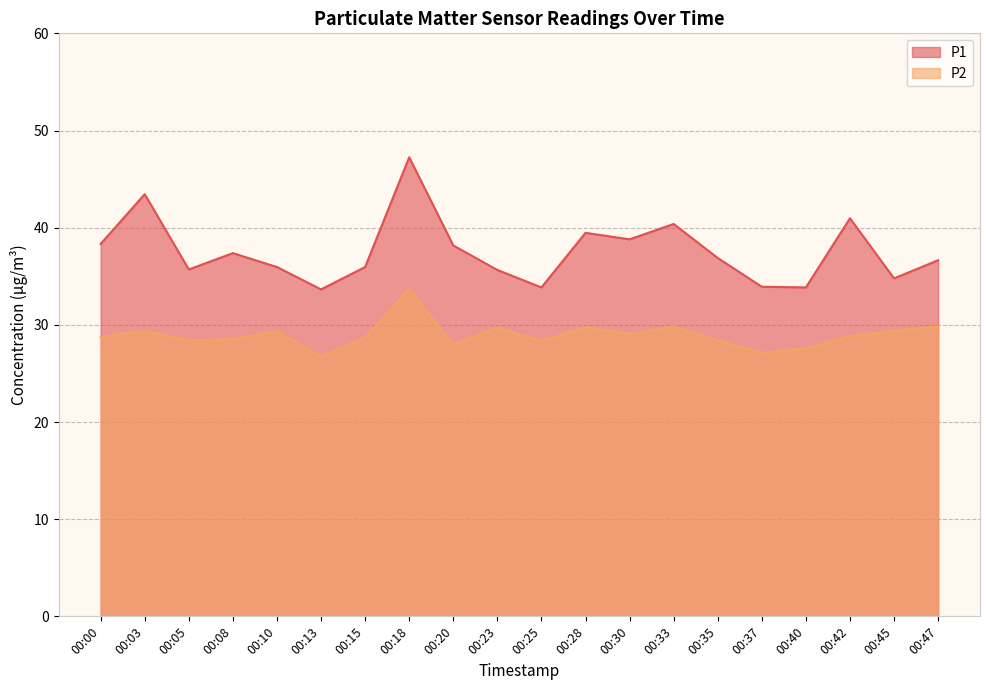

At which label is P1 closest to 40?

00:33